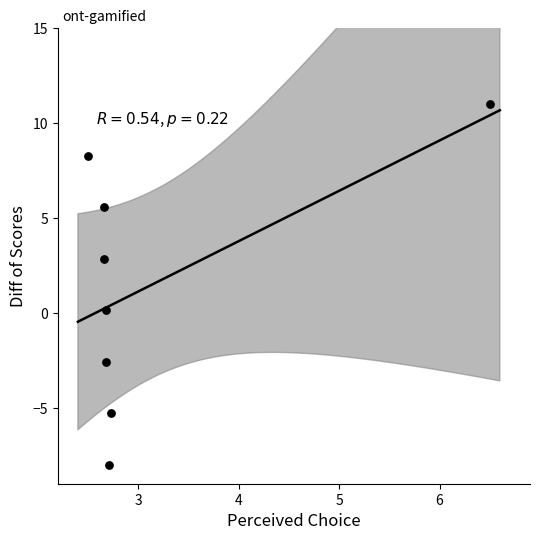

What is the range of Y values (max minus min)?

19.0